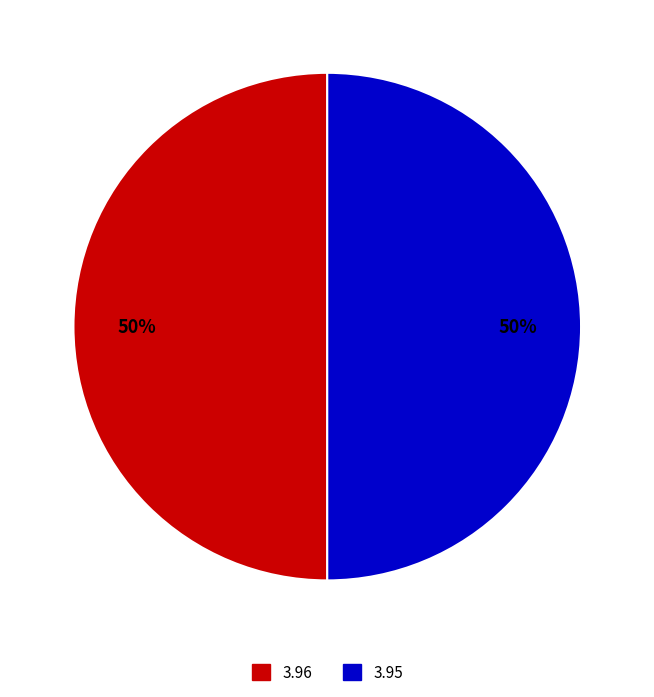

Count the number of slices in the pie.

2